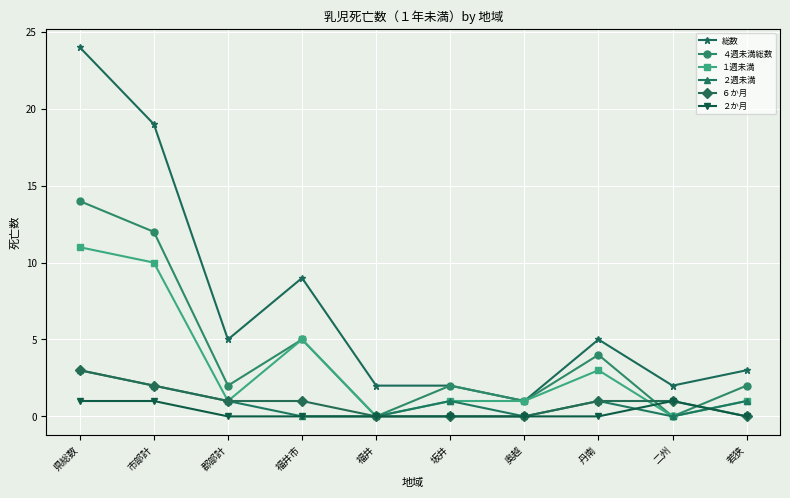

What is the sum of all １週未満 values?

33